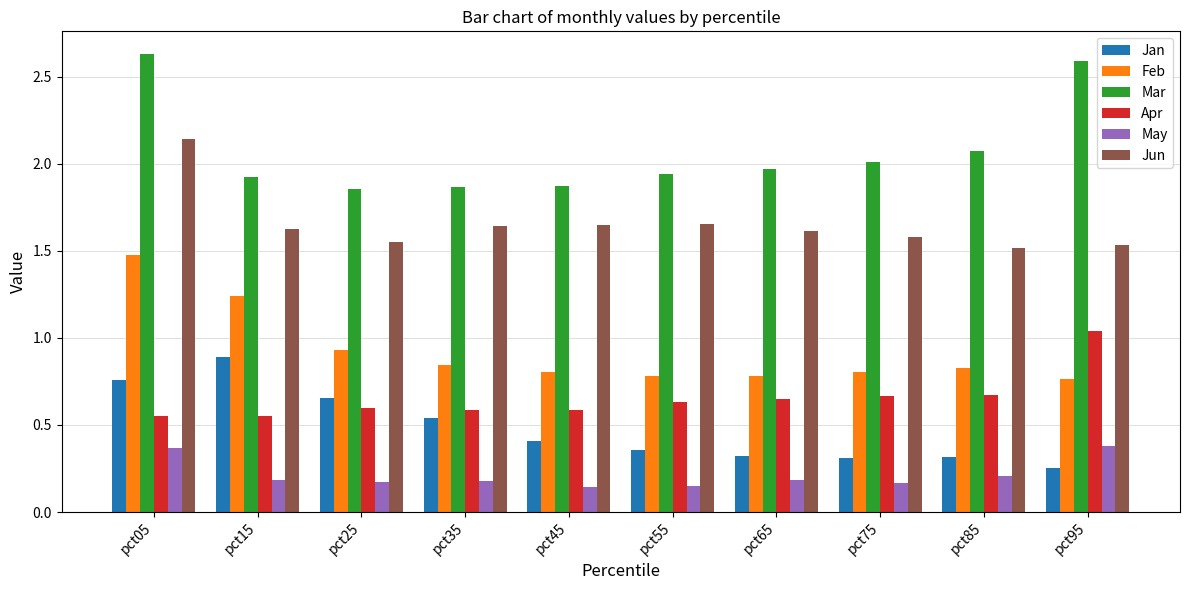

True or false: Mar has a value of 1.1 at pct15.

False